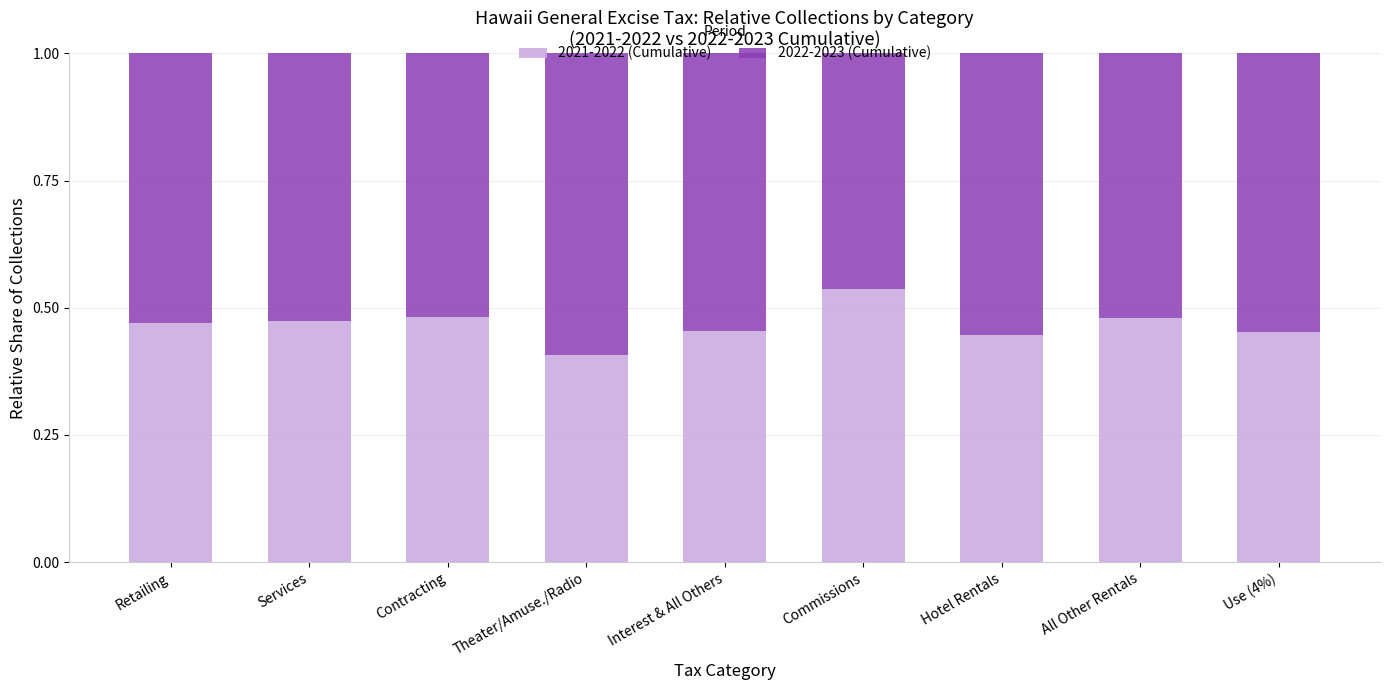

Where is 2021-2022 (Cumulative) nearest to the value 0?

Theater/Amuse./Radio